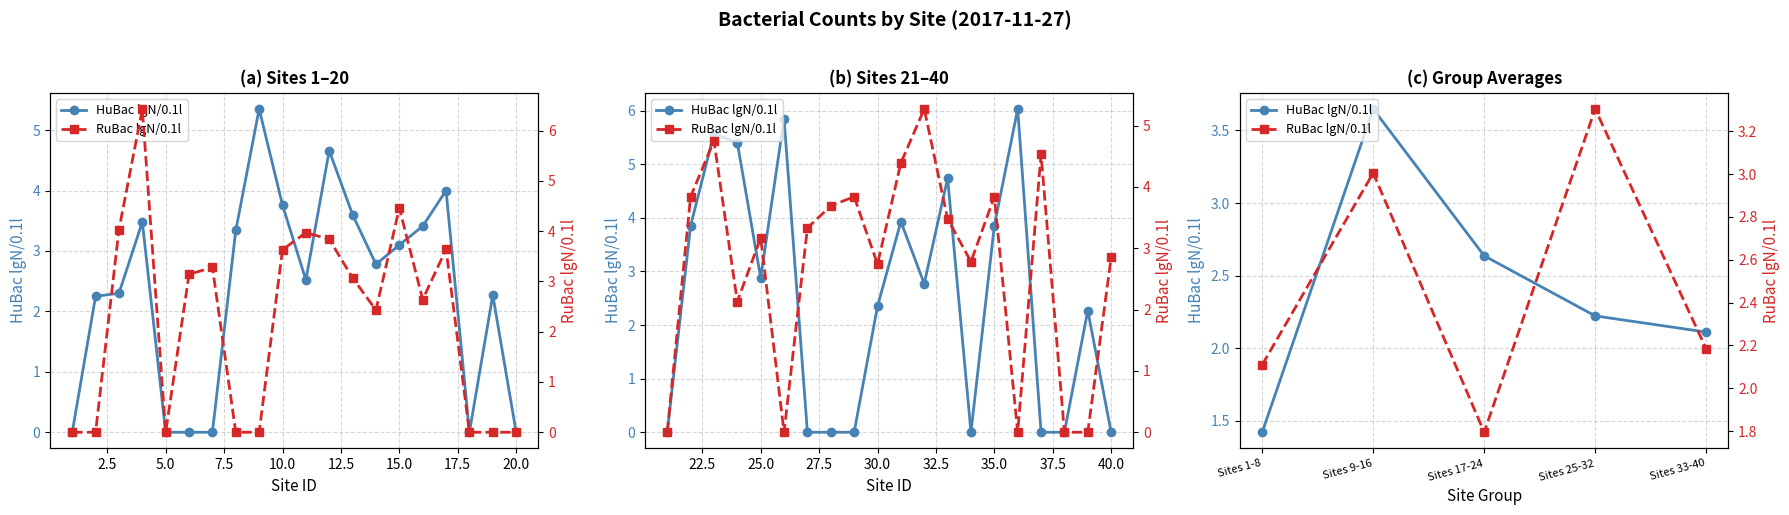

At how many categories does at least one series exceed 2?

5